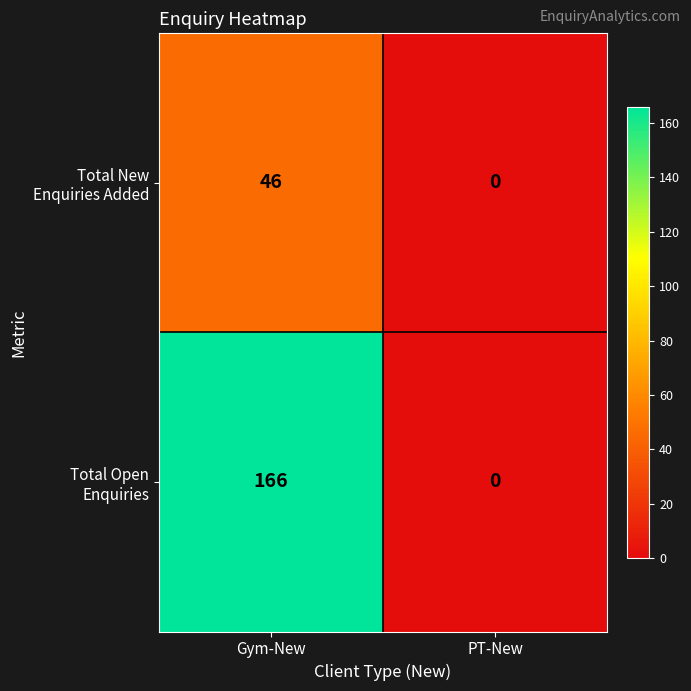

Which category has the lowest value across all series?

PT-New